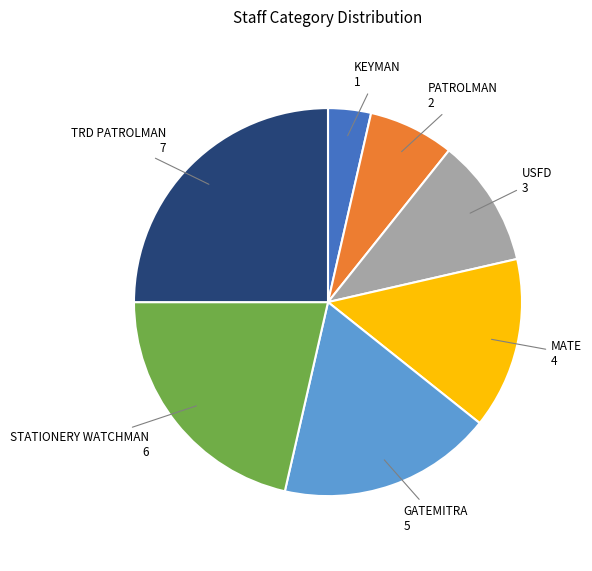

Is there a majority slice in this chart?

No